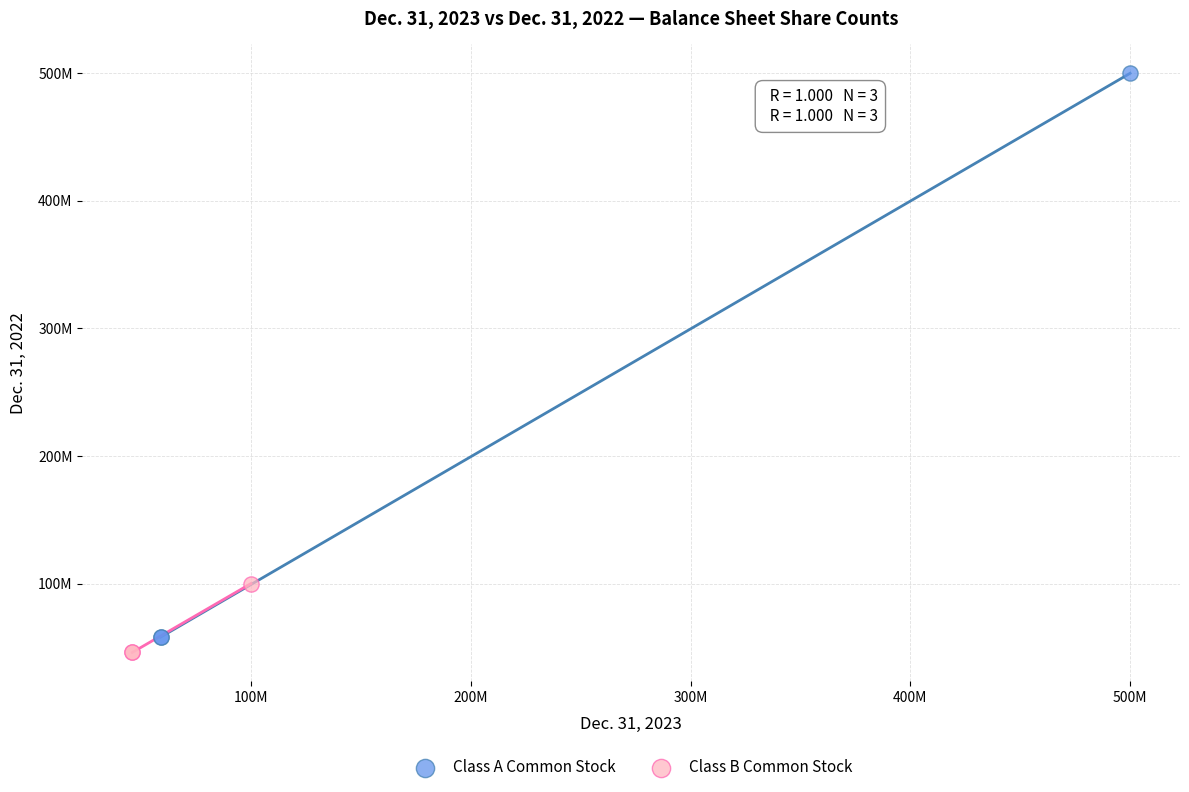

What are all the series names shown in the legend?

Class A Common Stock, Class B Common Stock